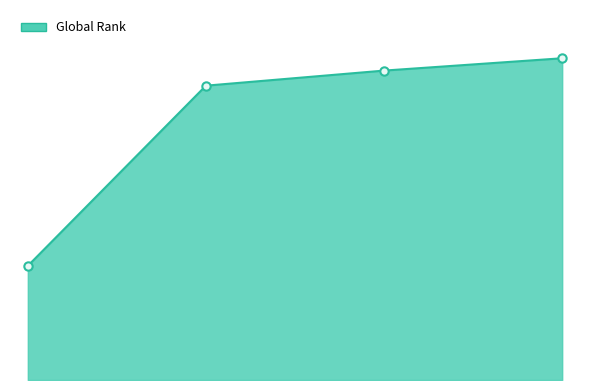

What is the difference between the second highest and second lowest values?

270